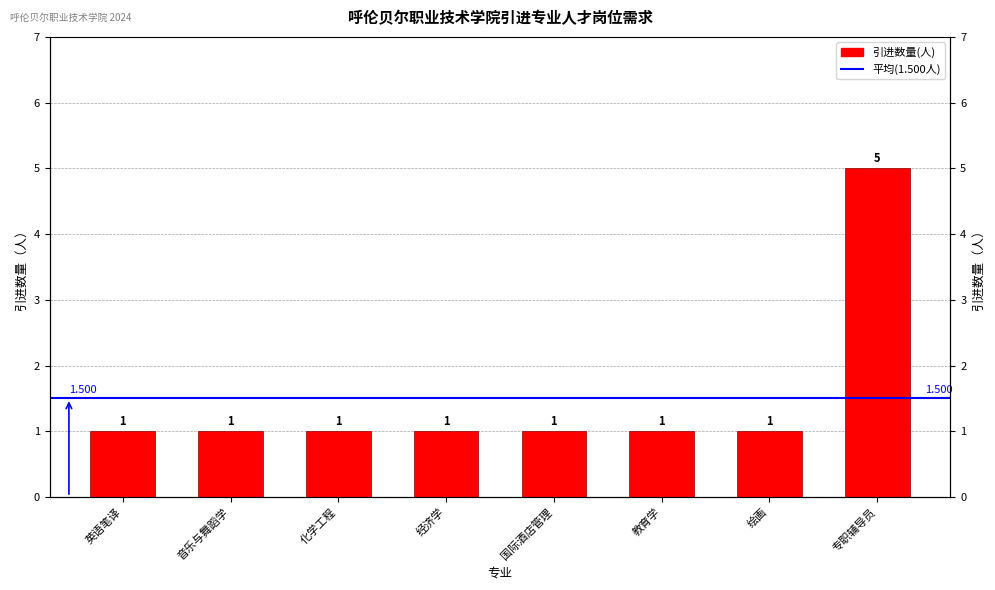

Between 教育学 and 音乐与舞蹈学, which is larger?

教育学